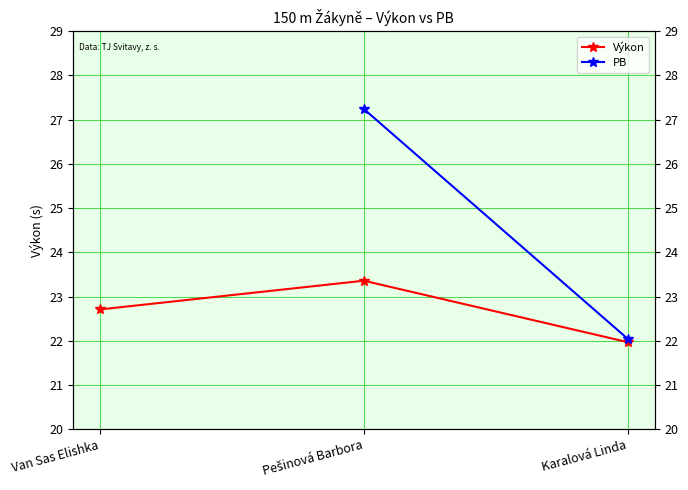

How many data points in Výkon are less than 22?

1